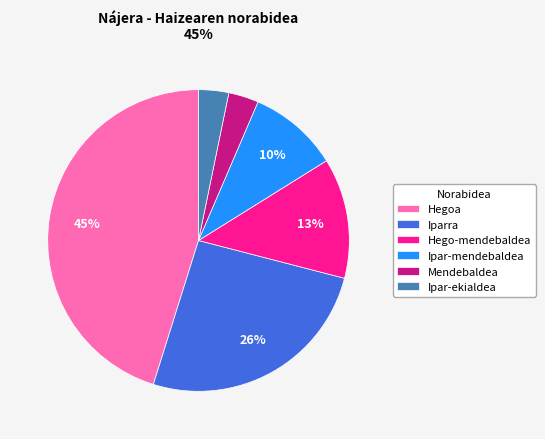

Between Hegoa and Mendebaldea, which is larger?

Hegoa